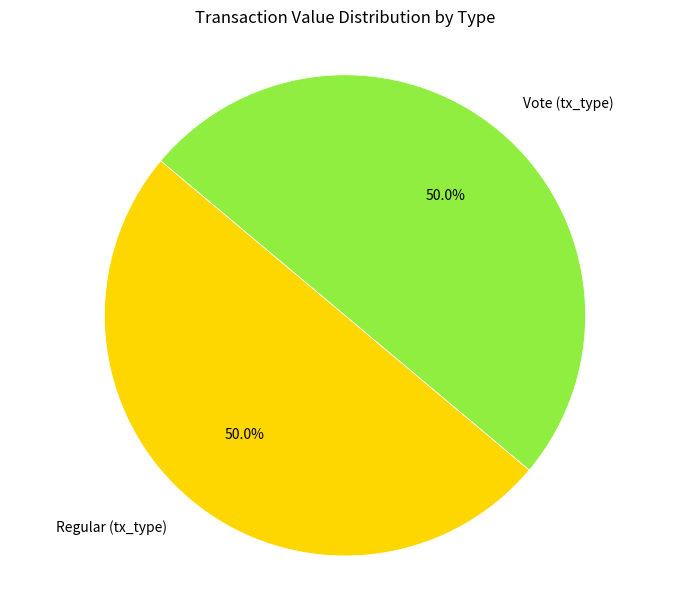

Combined, what portion of the pie is Vote (tx_type) and Regular (tx_type)?

100.0%